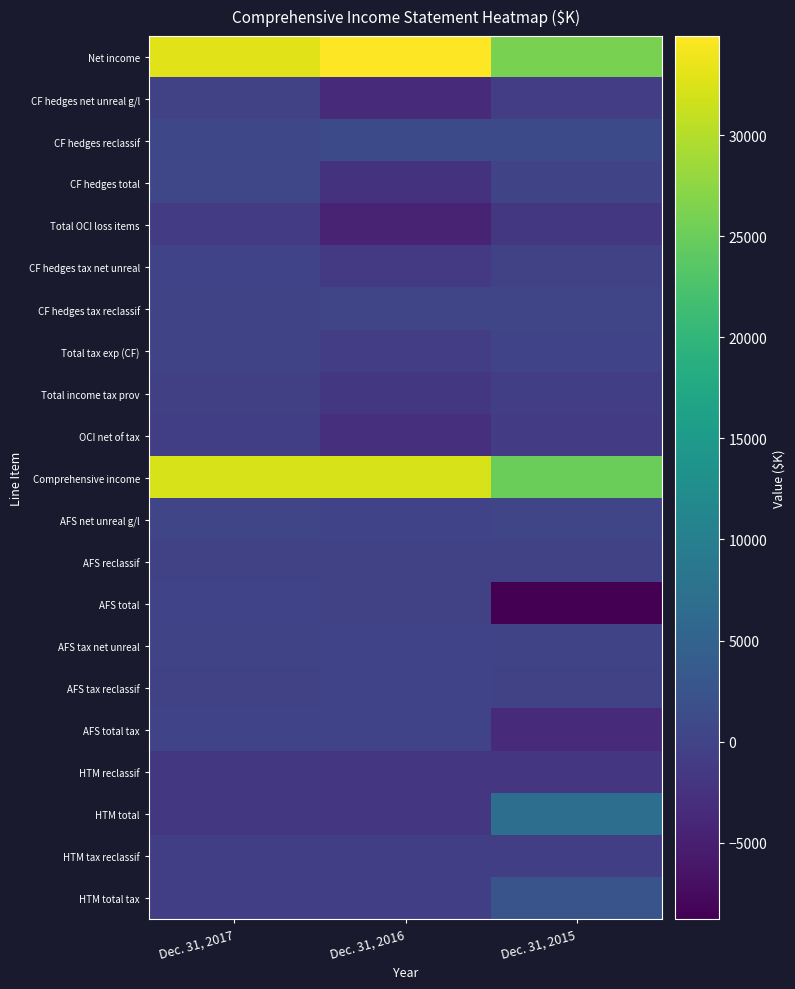

How many distinct data groups are displayed?

21